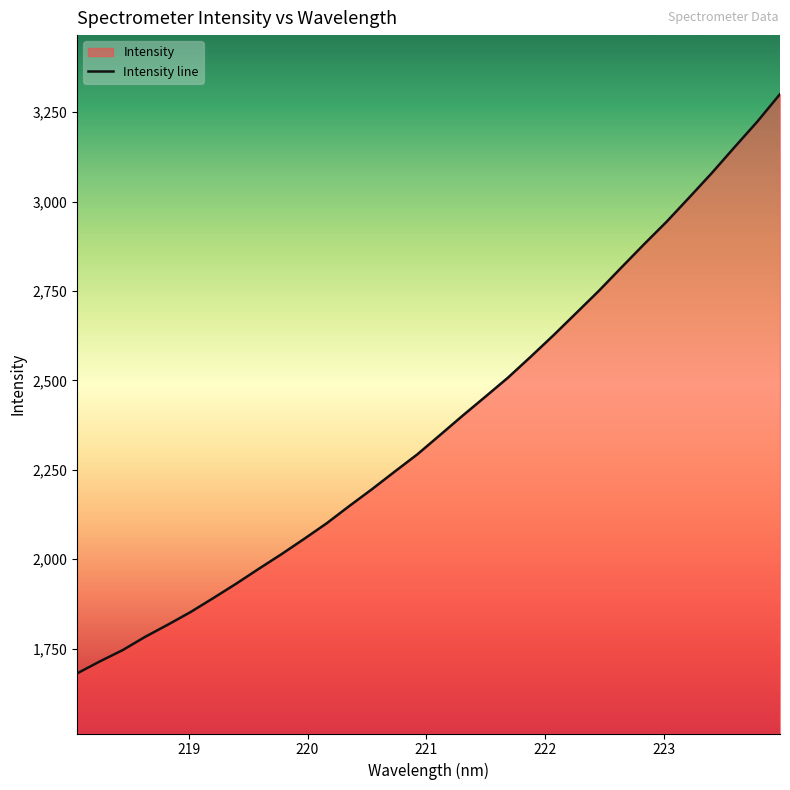

What is the difference between the maximum and minimum values?

1619.0